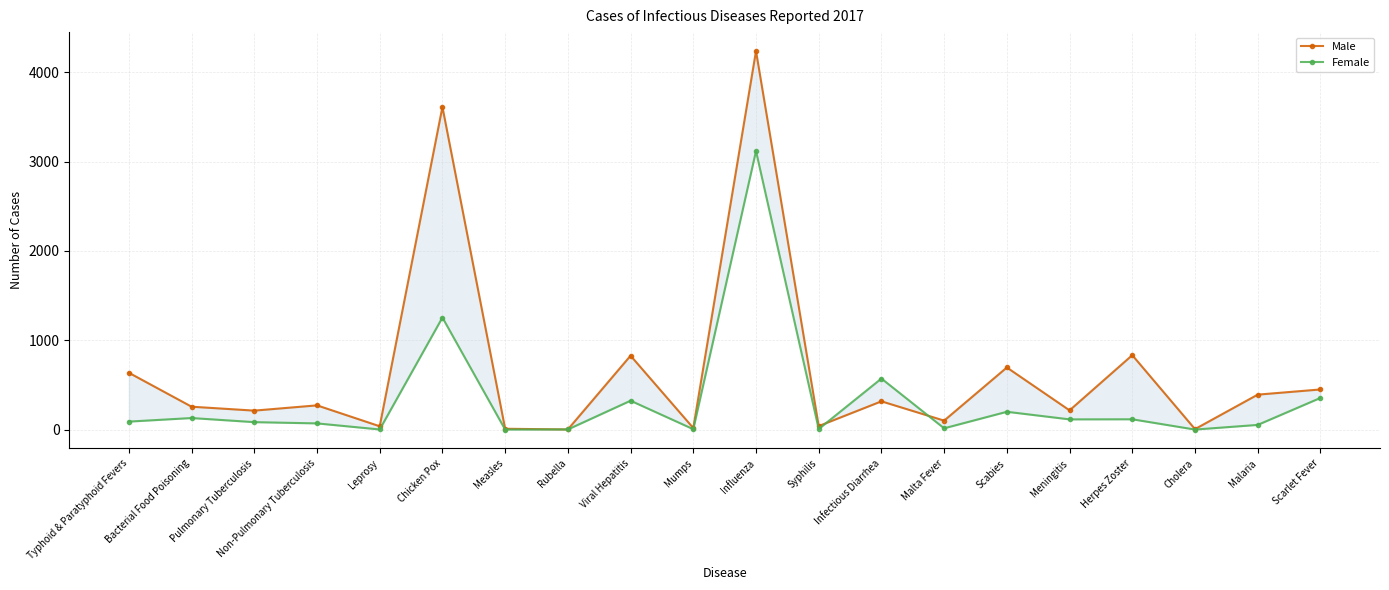

The Female series shows 69 at Non-Pulmonary Tuberculosis. True or false?

True